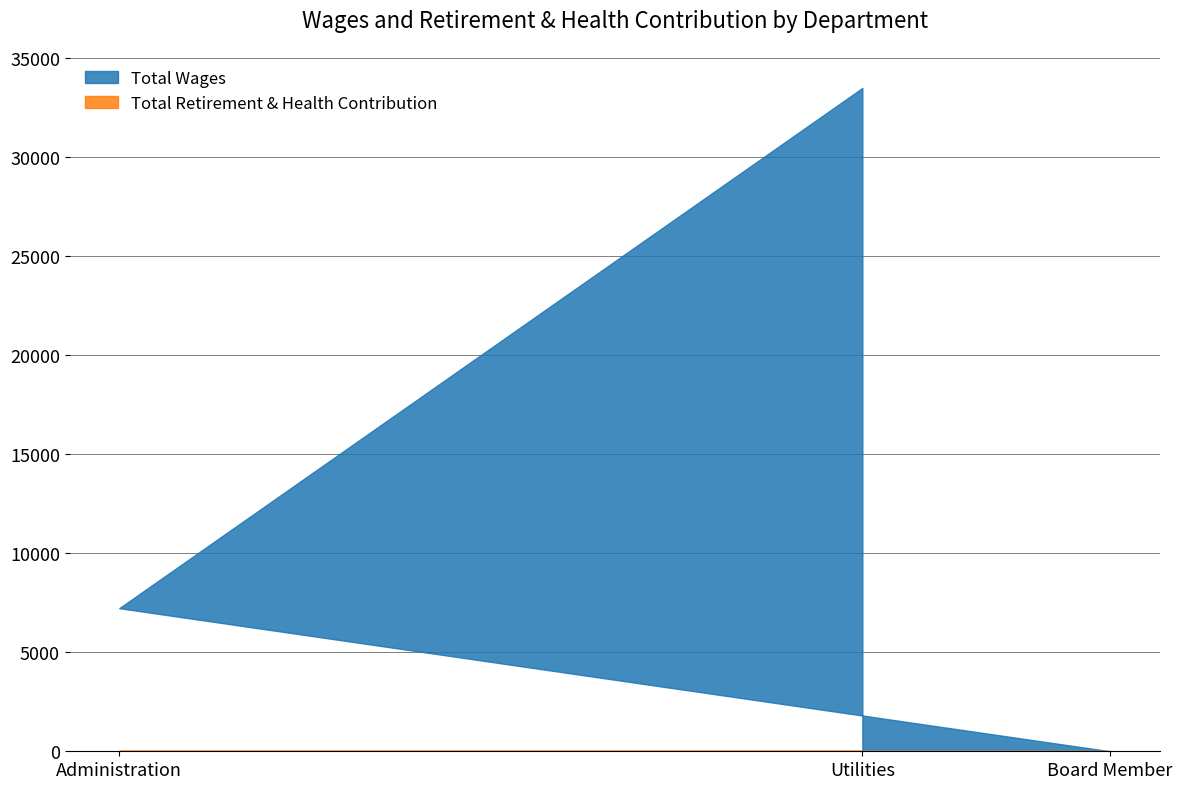

What position from the left is Administration?

1